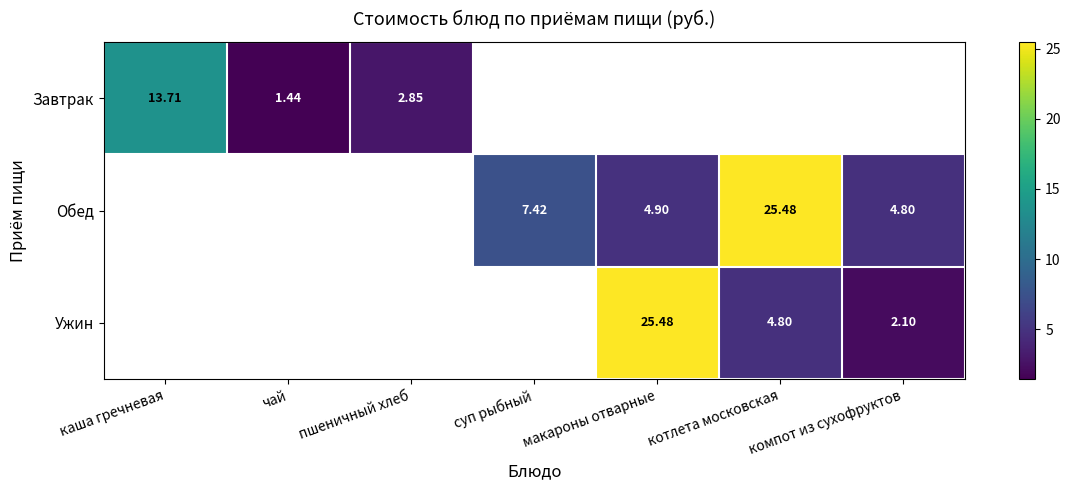

At which label is Завтрак closest to 7?

пшеничный хлеб